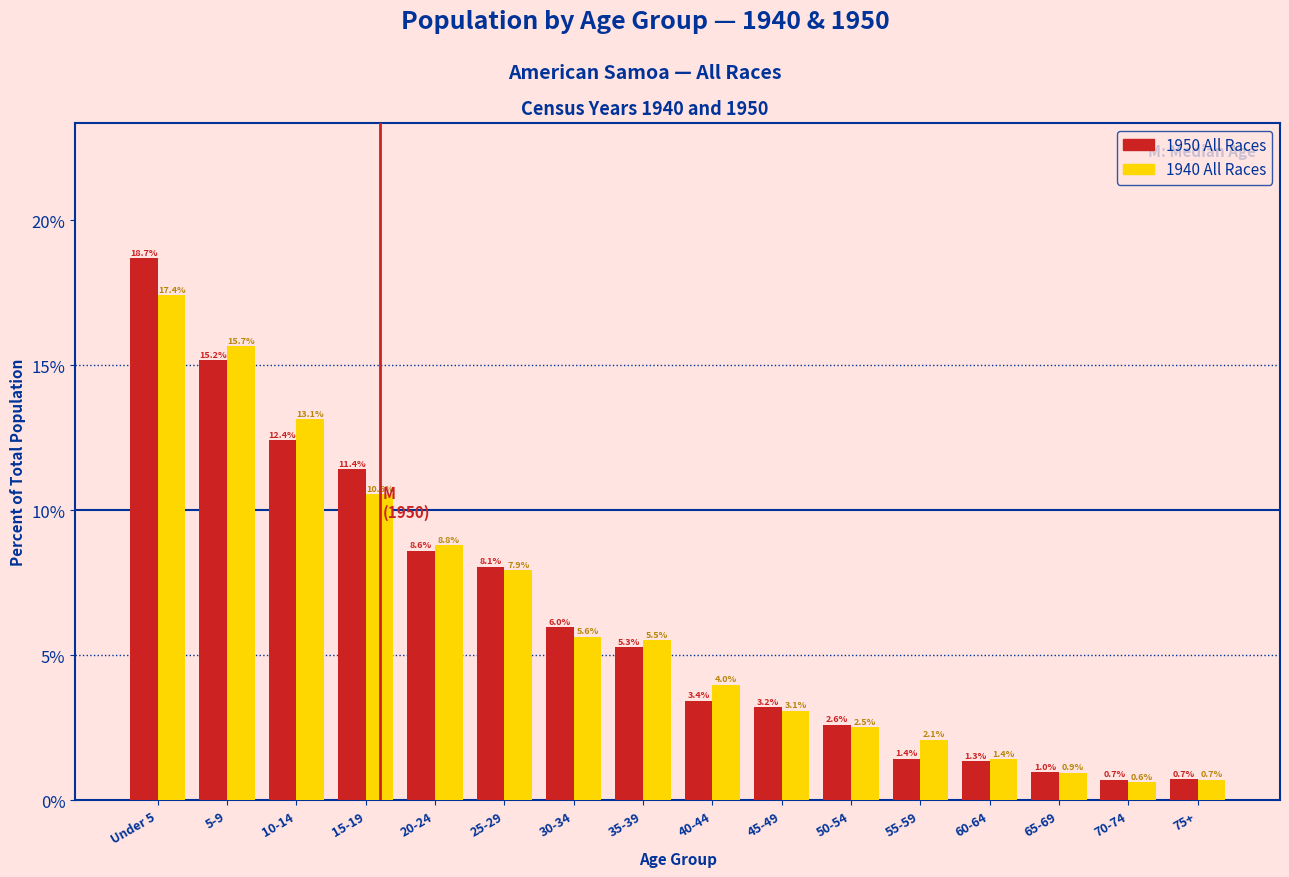

Reading right to left, what are all the values shown in this chart?

1950 All Races: 0.7	0.7	1.0	1.3	1.4	2.6	3.2	3.4	5.3	6.0	8.1	8.6	11.4	12.4	15.2	18.7
1940 All Races: 0.7	0.6	0.9	1.4	2.1	2.5	3.1	4.0	5.5	5.6	7.9	8.8	10.6	13.1	15.7	17.4